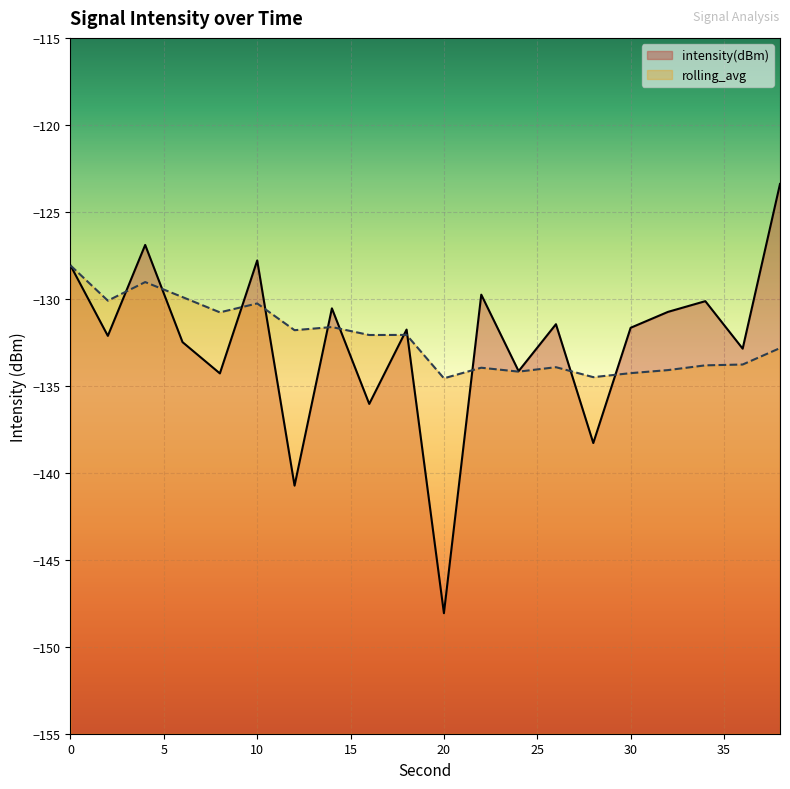

After their last crossing, which series has the higher values: rolling_avg or intensity(dBm)?

intensity(dBm)